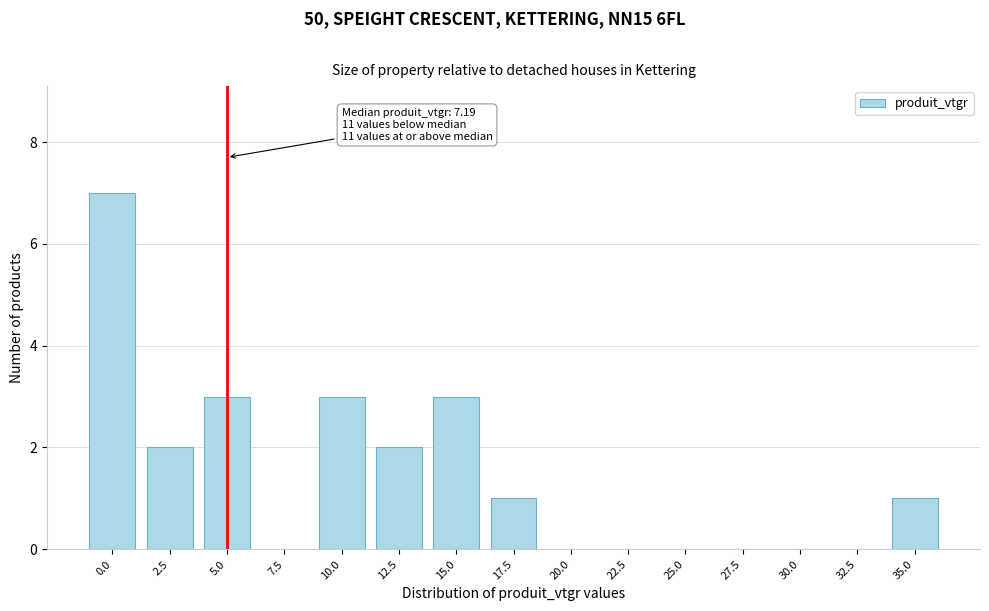

Reading left to right, what are all the values shown in this chart?

0.0=7	2.5=2	5.0=3	7.5=0	10.0=3	12.5=2	15.0=3	17.5=1	20.0=0	22.5=0	25.0=0	27.5=0	30.0=0	32.5=0	35.0=1